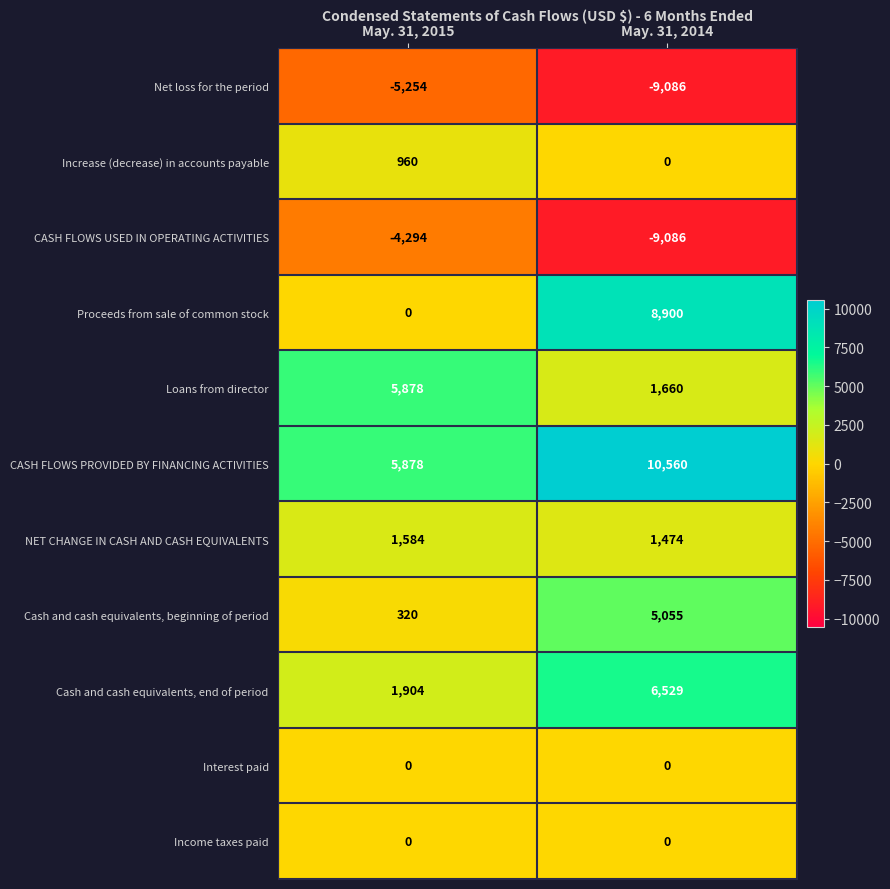

At which category does the chart reach its minimum across all series?

May. 31, 2014